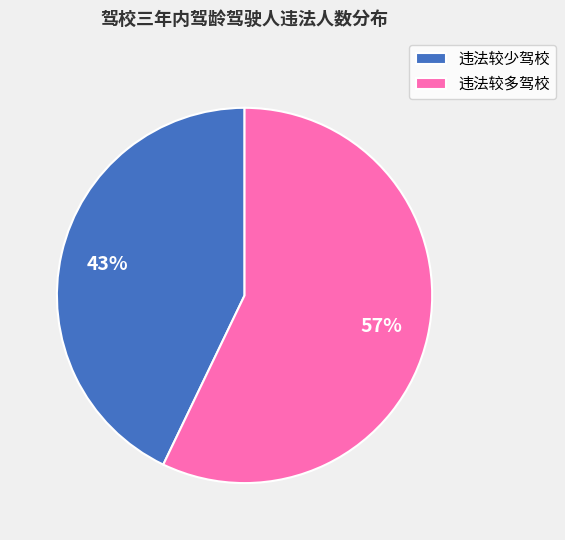

Count the number of slices in the pie.

2